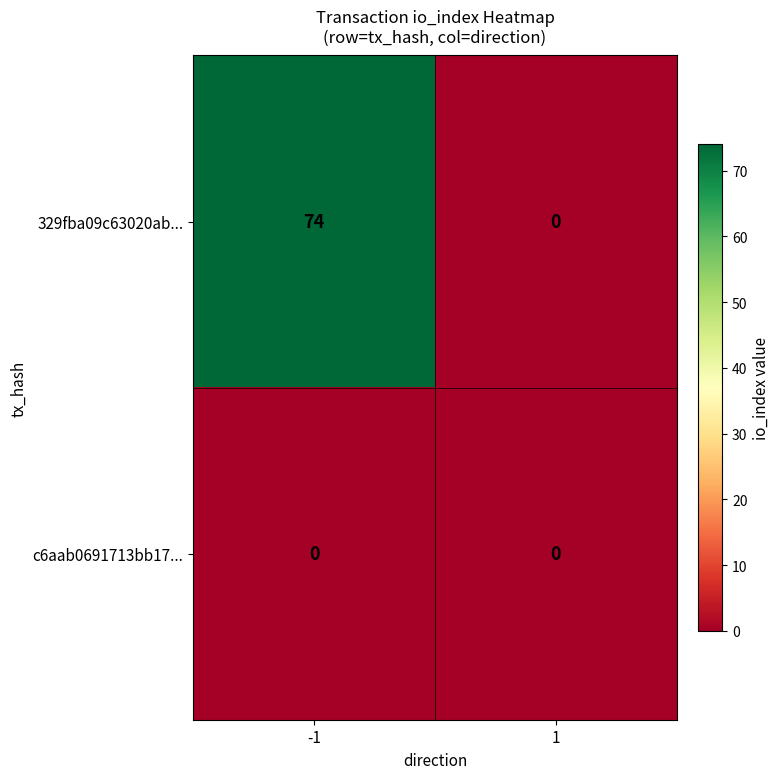

Rank the series by their average value, from highest to lowest.

329fba09c63020ab..., c6aab0691713bb17...